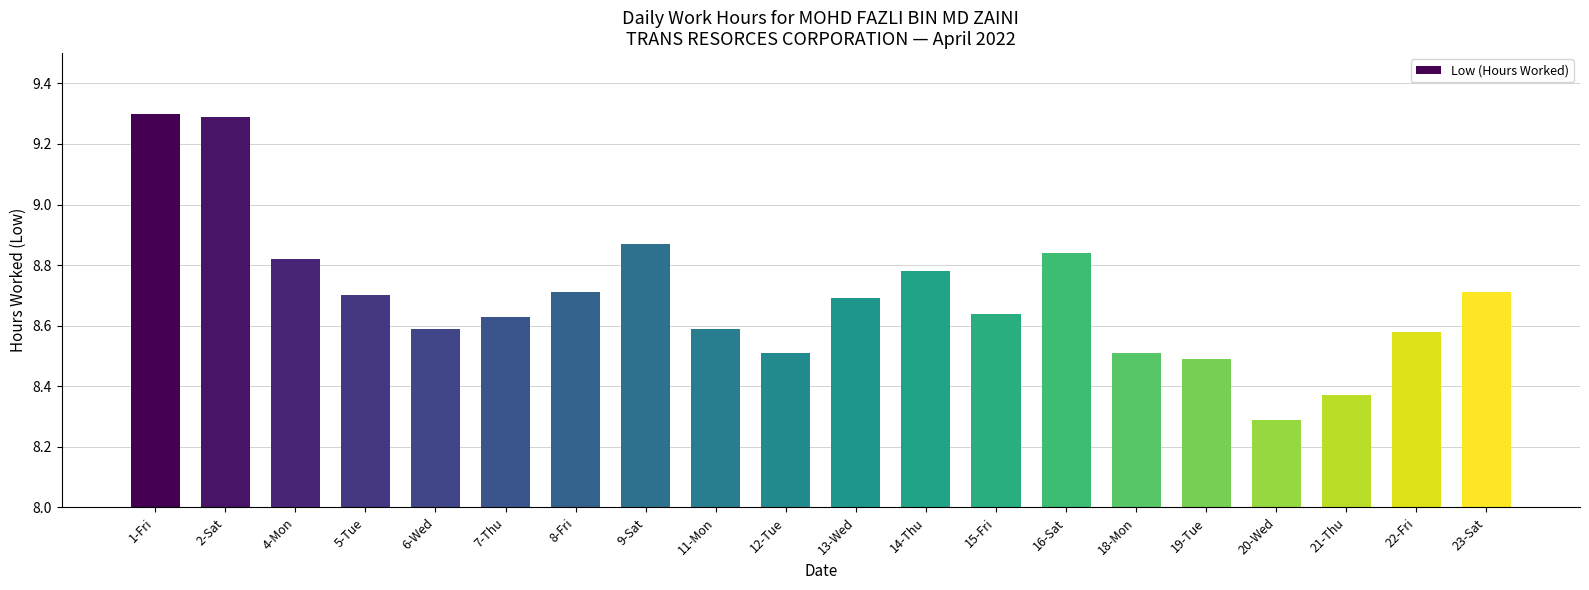

What is the ratio of the value at 18-Mon to the value at 7-Thu?

1.0